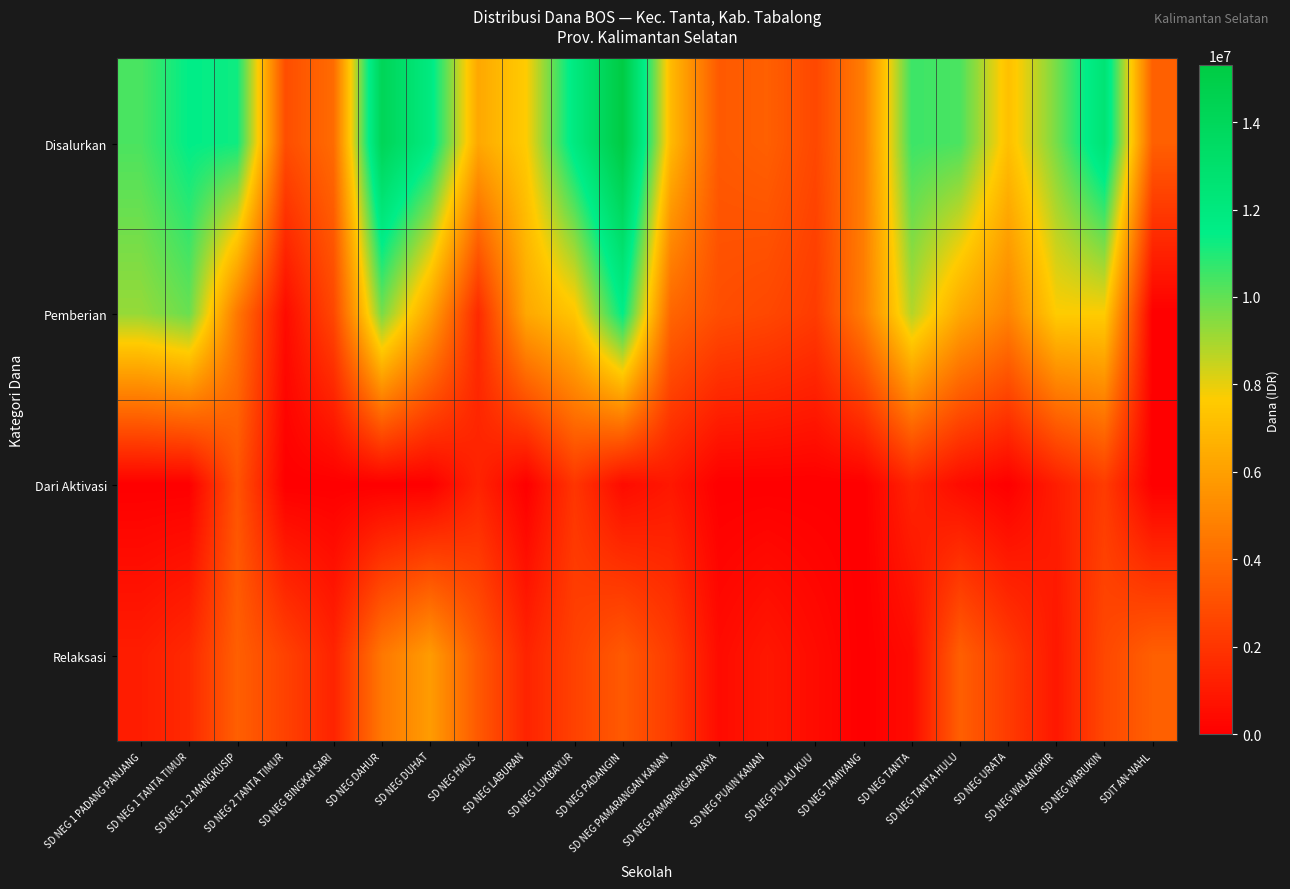

Reading right to left, extract all data points from this chart.

Disalurkan: SDIT AN-NAHL=3600000	SD NEG WARUKIN=12600000	SD NEG WALANGKIR=9675000	SD NEG URATA=7200000	SD NEG TANTA HULU=10350000	SD NEG TANTA=10575000	SD NEG TAMIYANG=4725000	SD NEG PULAU KUU=2700000	SD NEG PUAIN KANAN=3600000	SD NEG PAMARANGAN RAYA=3375000	SD NEG PAMARANGAN KANAN=6975000	SD NEG PADANGIN=15300000	SD NEG LUKBAYUR=11925000	SD NEG LABURAN=7650000	SD NEG HAUS=6300000	SD NEG DUHAT=11925000	SD NEG DAHUR=14175000	SD NEG BINGKAI SARI=4050000	SD NEG 2 TANTA TIMUR=2925000	SD NEG 1.2 MANGKUSIP=11250000	SD NEG 1 TANTA TIMUR=11475000	SD NEG 1 PADANG PANJANG=10350000
Pemberian: SDIT AN-NAHL=0	SD NEG WARUKIN=7650000	SD NEG WALANGKIR=7650000	SD NEG URATA=4950000	SD NEG TANTA HULU=6300000	SD NEG TANTA=8775000	SD NEG TAMIYANG=4725000	SD NEG PULAU KUU=2250000	SD NEG PUAIN KANAN=2700000	SD NEG PAMARANGAN RAYA=2925000	SD NEG PAMARANGAN KANAN=3825000	SD NEG PADANGIN=11475000	SD NEG LUKBAYUR=7425000	SD NEG LABURAN=6300000	SD NEG HAUS=1575000	SD NEG DUHAT=6075000	SD NEG DAHUR=9675000	SD NEG BINGKAI SARI=2700000	SD NEG 2 TANTA TIMUR=450000	SD NEG 1.2 MANGKUSIP=4500000	SD NEG 1 TANTA TIMUR=9900000	SD NEG 1 PADANG PANJANG=9225000
Dari Aktivasi: SDIT AN-NAHL=0	SD NEG WARUKIN=2250000	SD NEG WALANGKIR=1125000	SD NEG URATA=0	SD NEG TANTA HULU=450000	SD NEG TANTA=1350000	SD NEG TAMIYANG=0	SD NEG PULAU KUU=0	SD NEG PUAIN KANAN=0	SD NEG PAMARANGAN RAYA=0	SD NEG PAMARANGAN KANAN=900000	SD NEG PADANGIN=450000	SD NEG LUKBAYUR=2025000	SD NEG LABURAN=0	SD NEG HAUS=1350000	SD NEG DUHAT=0	SD NEG DAHUR=0	SD NEG BINGKAI SARI=0	SD NEG 2 TANTA TIMUR=0	SD NEG 1.2 MANGKUSIP=3150000	SD NEG 1 TANTA TIMUR=0	SD NEG 1 PADANG PANJANG=0
Relaksasi: SDIT AN-NAHL=3600000	SD NEG WARUKIN=2700000	SD NEG WALANGKIR=900000	SD NEG URATA=2250000	SD NEG TANTA HULU=3600000	SD NEG TANTA=450000	SD NEG TAMIYANG=0	SD NEG PULAU KUU=450000	SD NEG PUAIN KANAN=900000	SD NEG PAMARANGAN RAYA=450000	SD NEG PAMARANGAN KANAN=2250000	SD NEG PADANGIN=3375000	SD NEG LUKBAYUR=2475000	SD NEG LABURAN=1350000	SD NEG HAUS=3375000	SD NEG DUHAT=5850000	SD NEG DAHUR=4500000	SD NEG BINGKAI SARI=1350000	SD NEG 2 TANTA TIMUR=2475000	SD NEG 1.2 MANGKUSIP=3600000	SD NEG 1 TANTA TIMUR=1575000	SD NEG 1 PADANG PANJANG=1125000